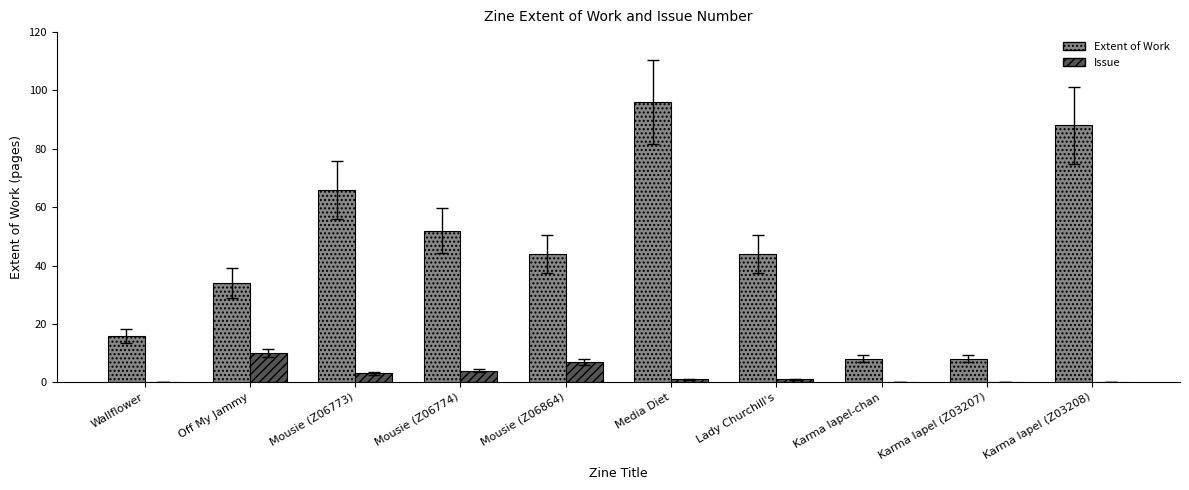

True or false: Extent of Work has a value of 14 at Karma lapel (Z03207).

False